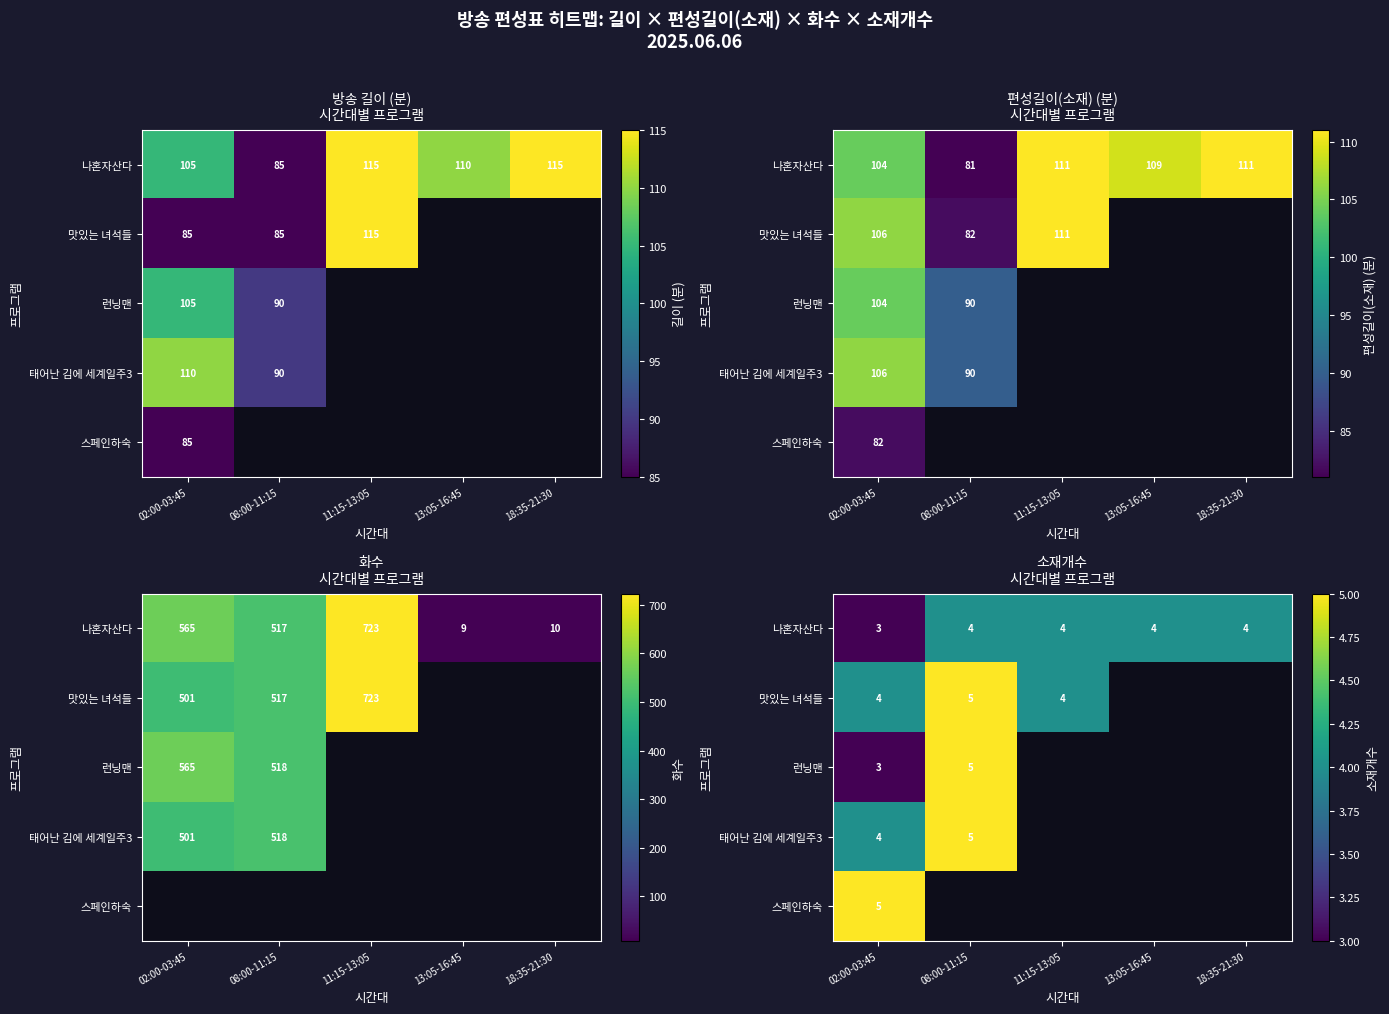

Rank the series at 08:00-11:15 from highest to lowest value.

맛있는 녀석들, 런닝맨, 태어난 김에 세계일주3, 나혼자산다, 스페인하숙